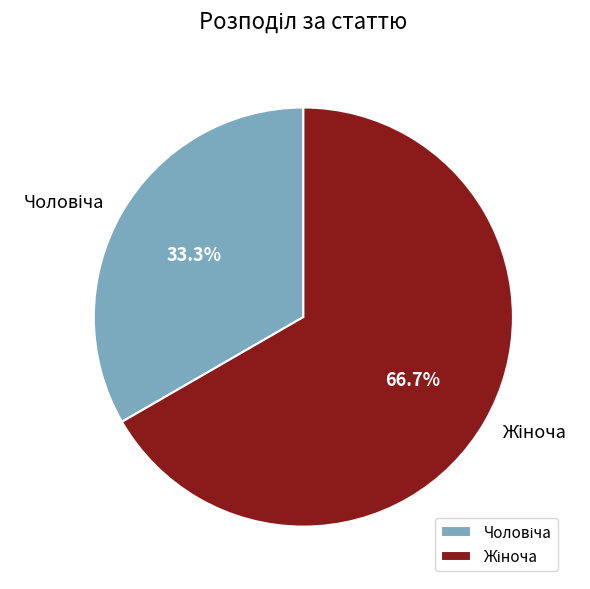

Is there a majority slice in this chart?

Yes